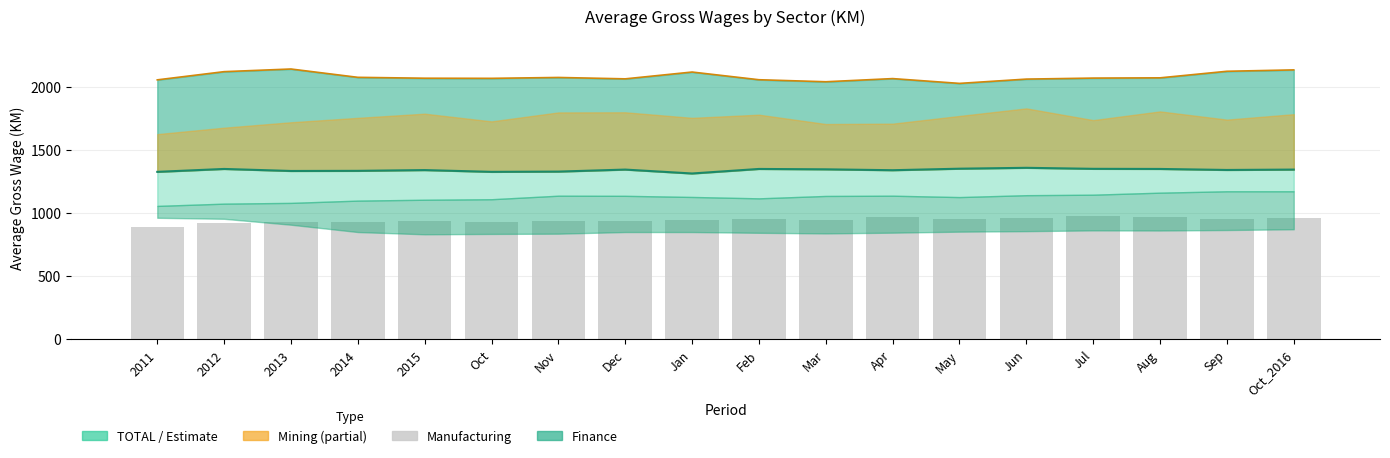

What is the value of the Finance line bar at the 16th from the left?

2071